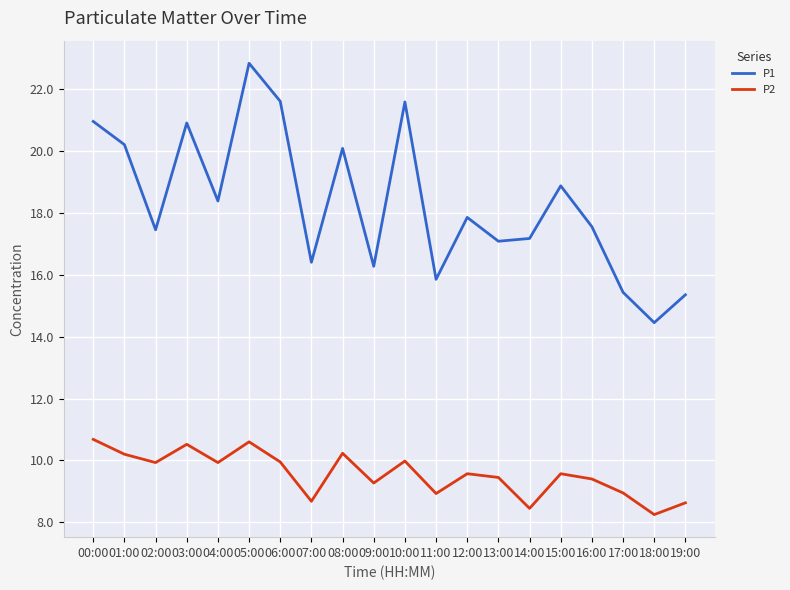

What is the average value of the P1 series?

18.3